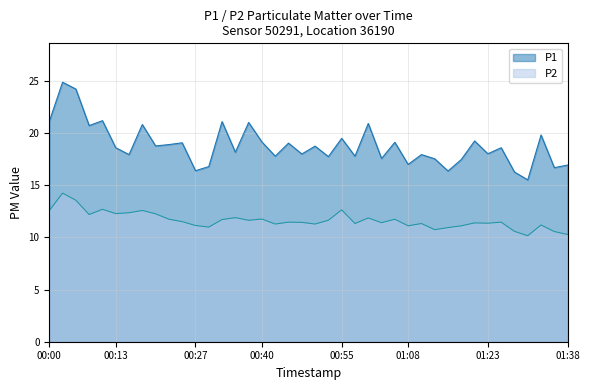

What position from the left is 00:32?

14